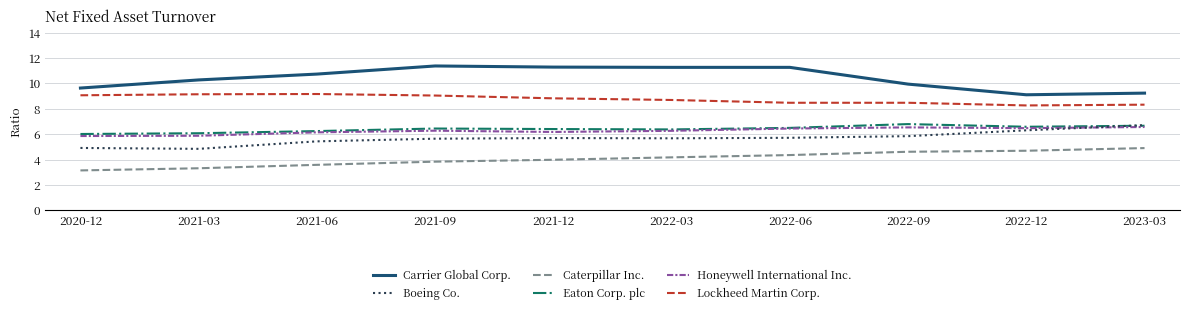

At which category does the chart reach its minimum across all series?

2020-12